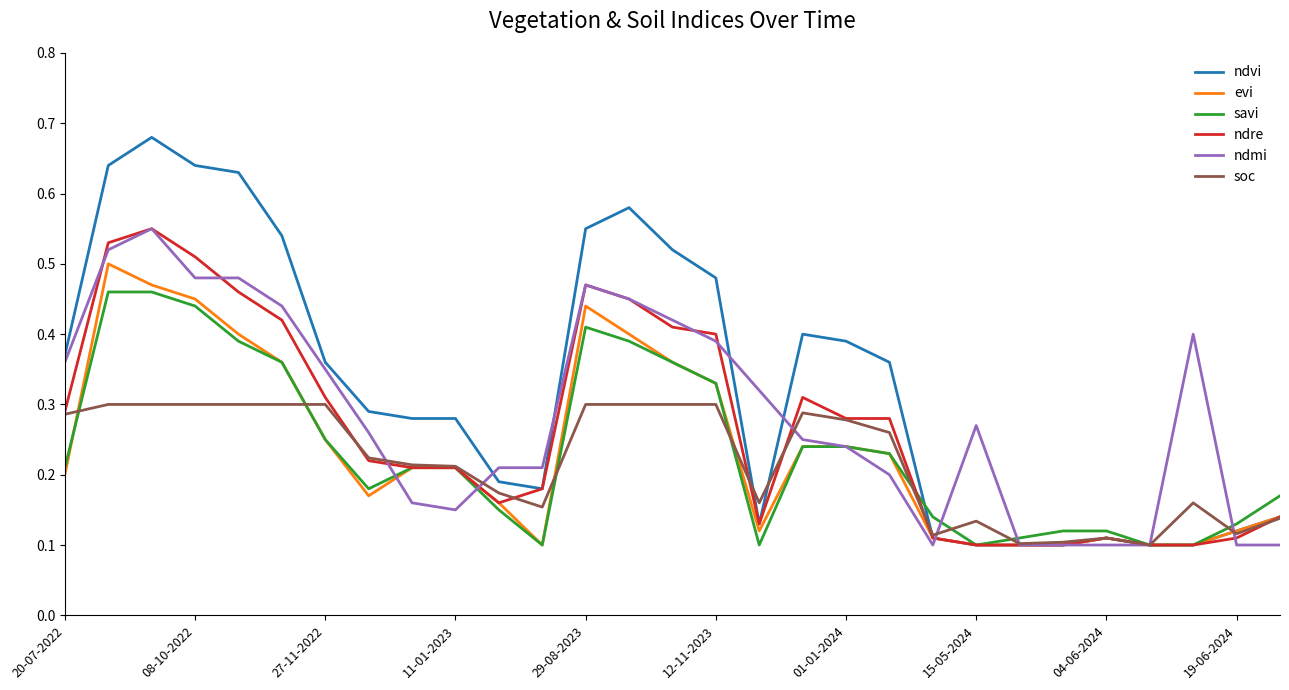

Which series ends up on top after the final intersection of ndmi and ndvi?

ndvi